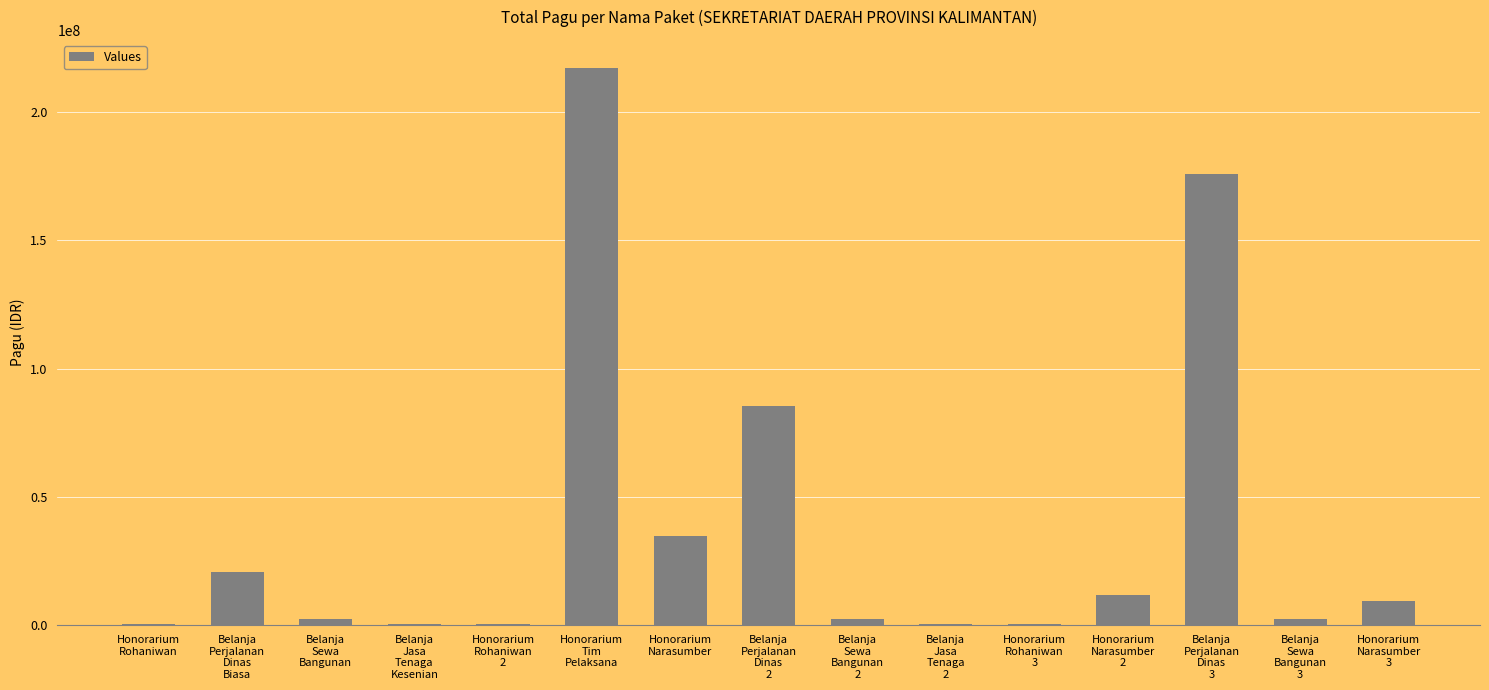

What is the sum of all values?

564868000